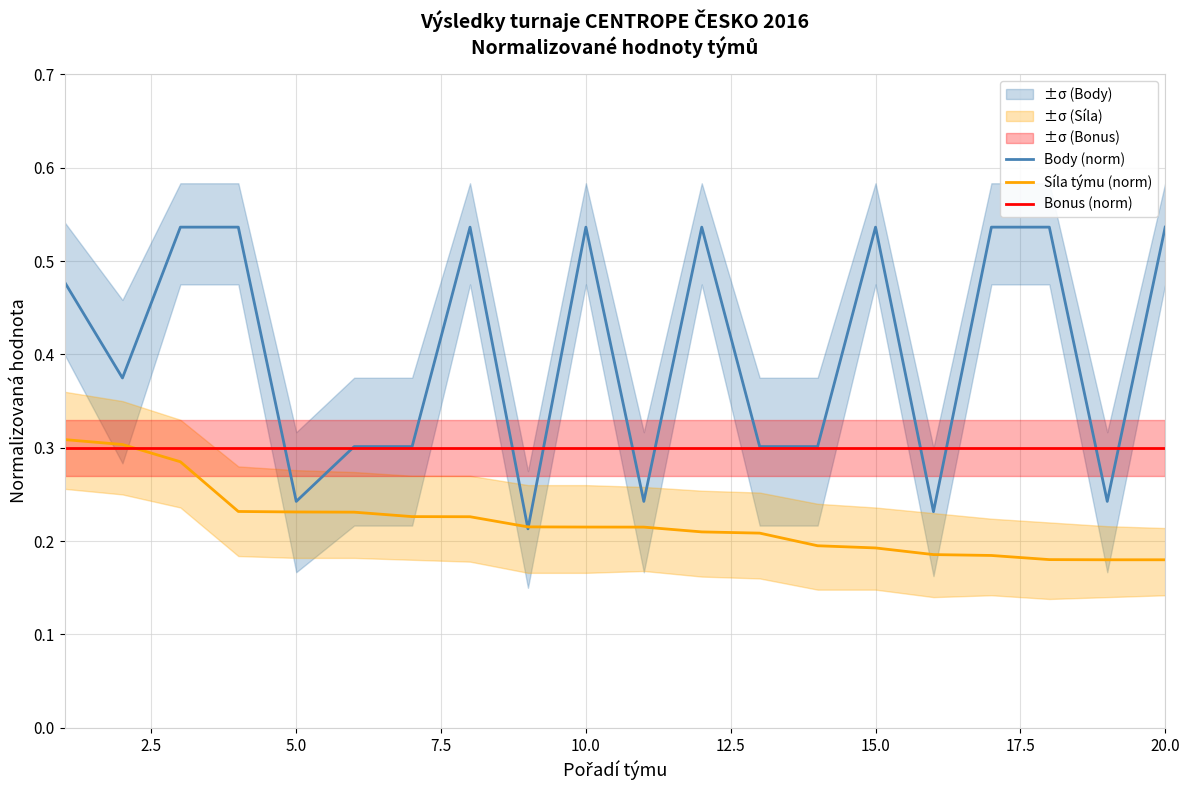

Which series has the widest spread of values?

Body (norm)